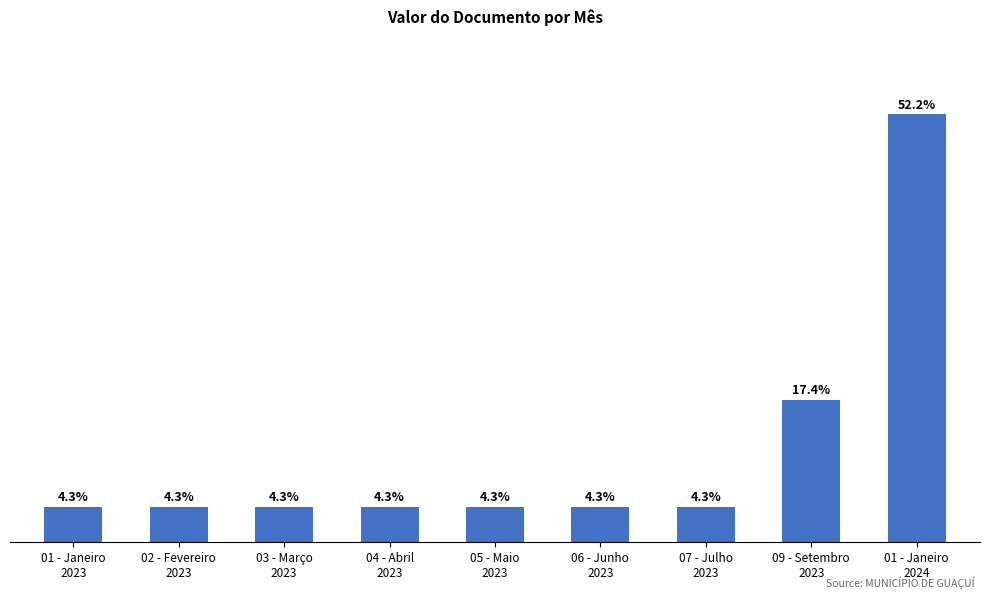

What is the ratio of the value at 05 - Maio
2023 to the value at 03 - Março
2023?

1.0